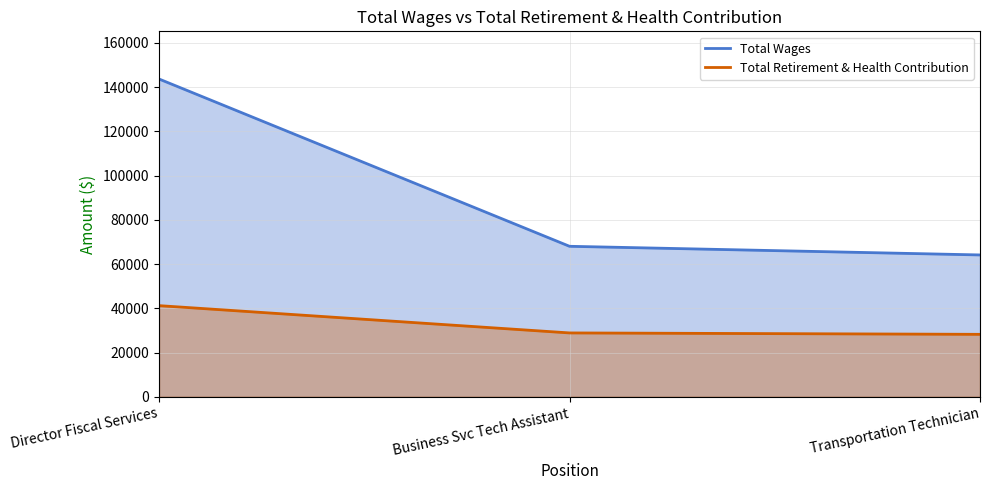

Reading left to right, transcribe all the data shown in this chart.

Total Wages: 143714	68059	64146
Total Retirement & Health Contribution: 41222	28880	28242